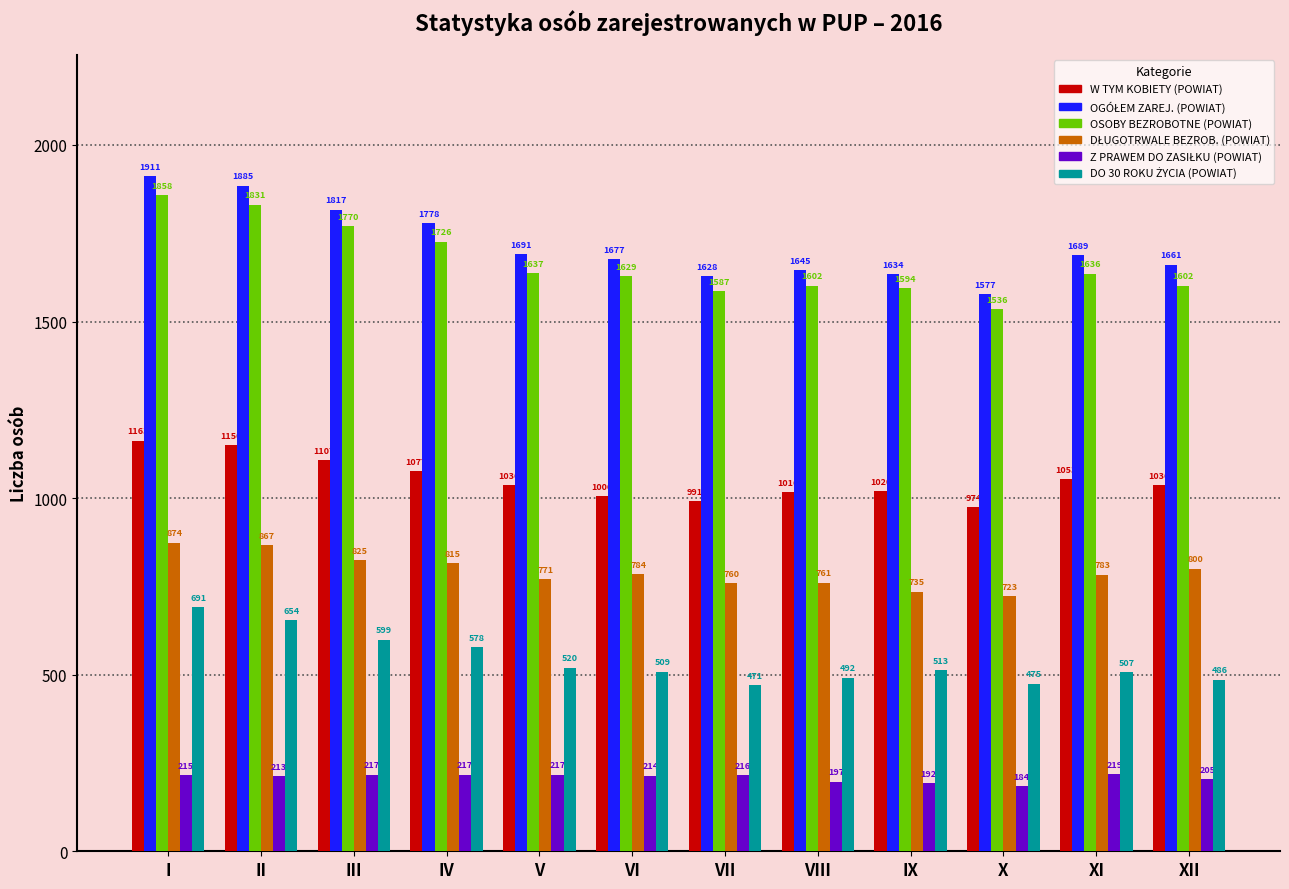

What is the difference between the OSOBY BEZROBOTNE (POWIAT) values at V and VIII?

35